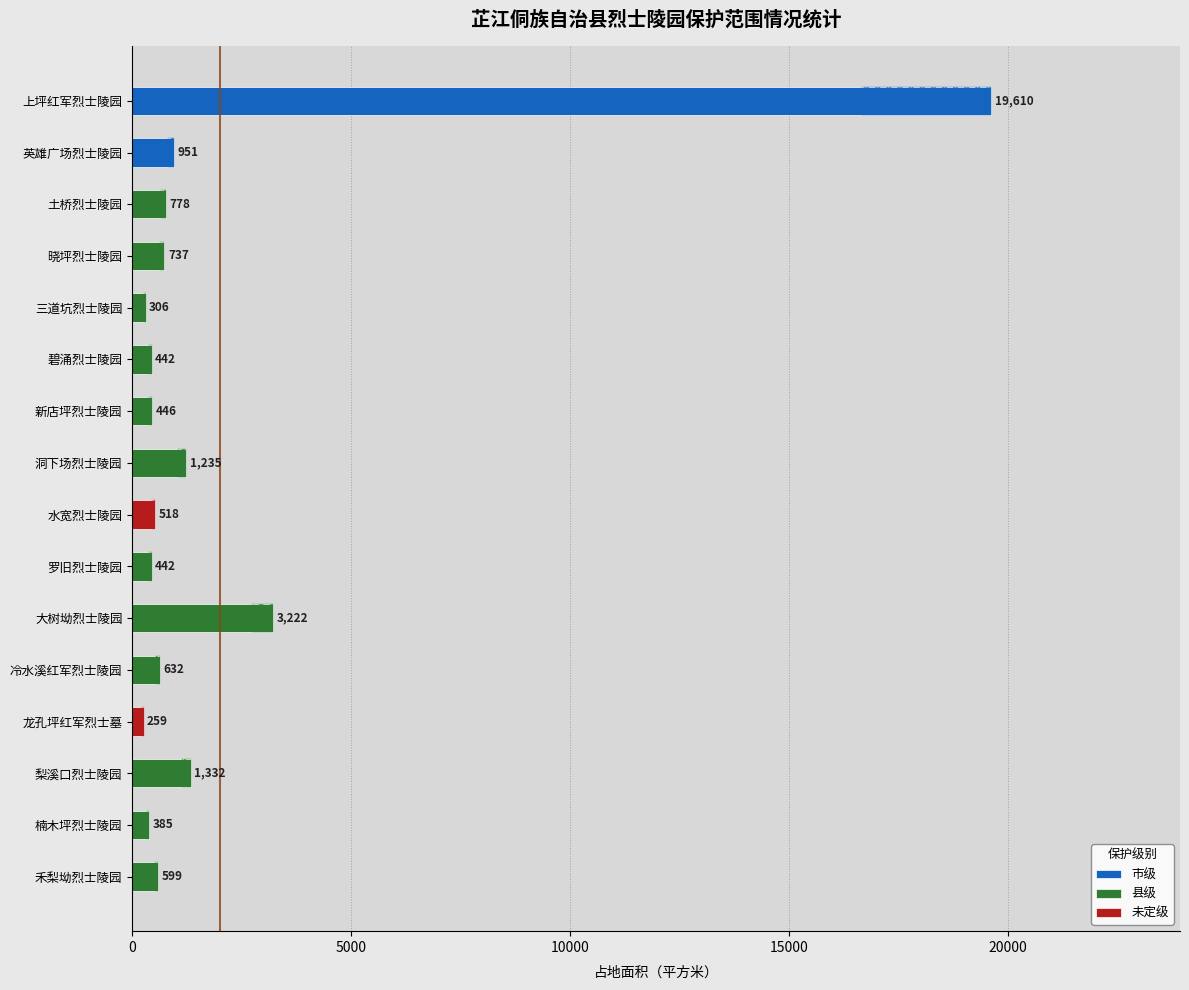

What is the value of the 12th bar from the left?

632